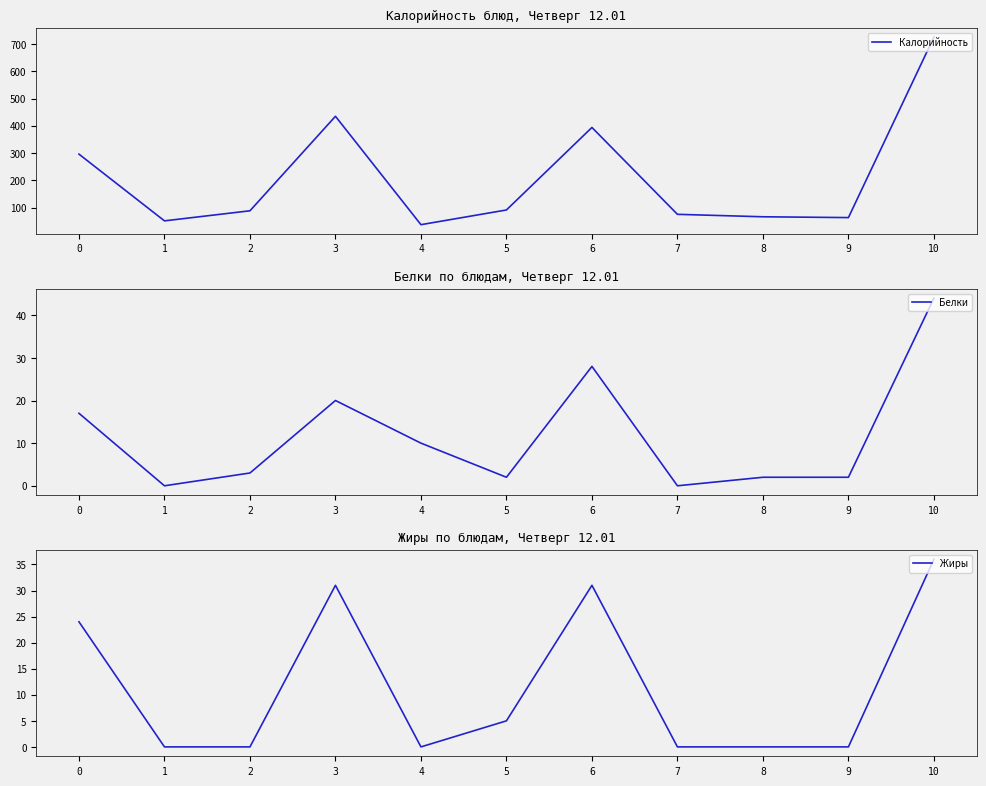

What is the difference between the maximum and second lowest values in the Белки series?

44